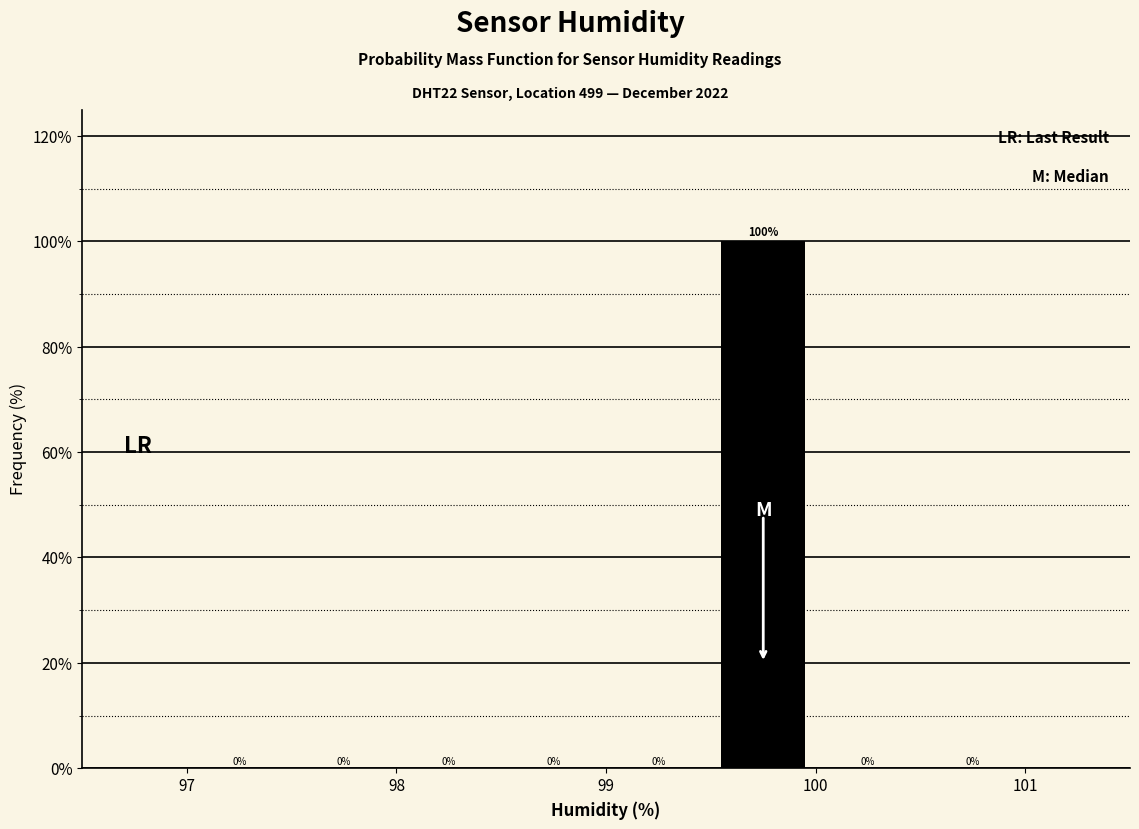

Which range on the x-axis has the tallest bar?

99.5 to 100.0